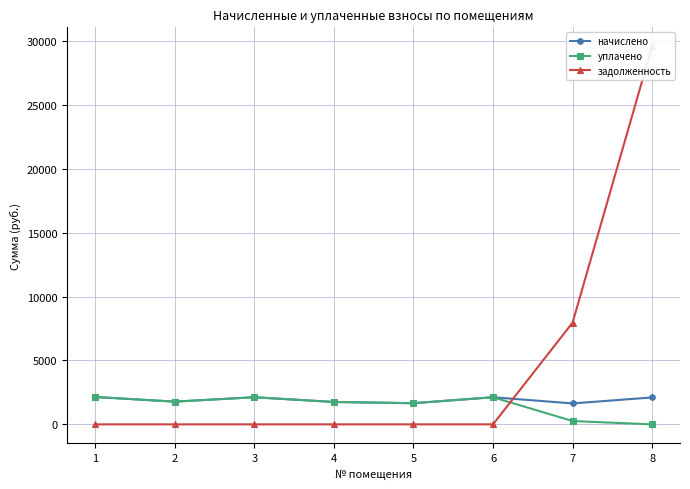

Is this an area chart (filled region under the line)?

No